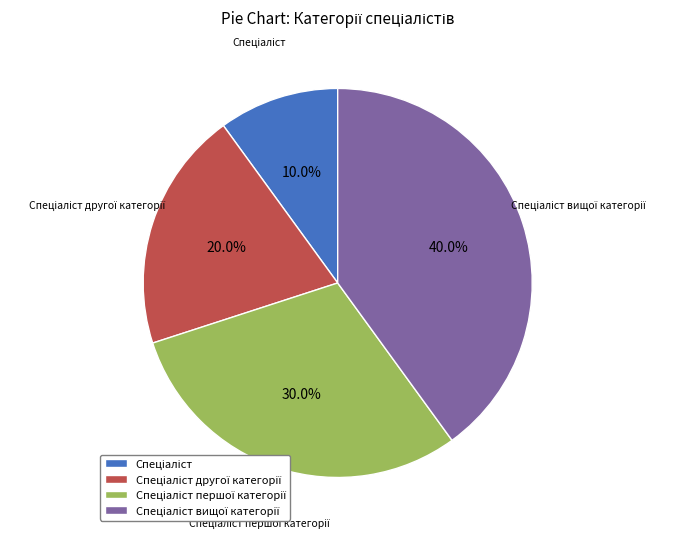

Is there any slice that represents more than half of the pie?

No